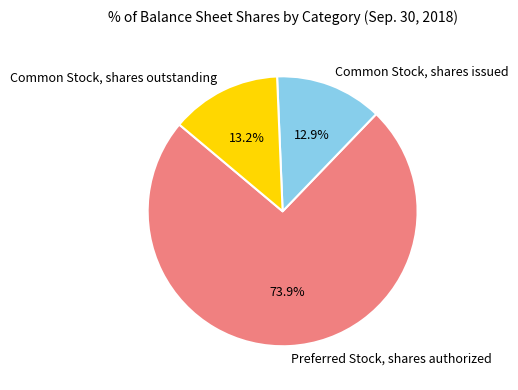

To the nearest percent, what percentage of the pie is Preferred Stock, shares authorized?

74%